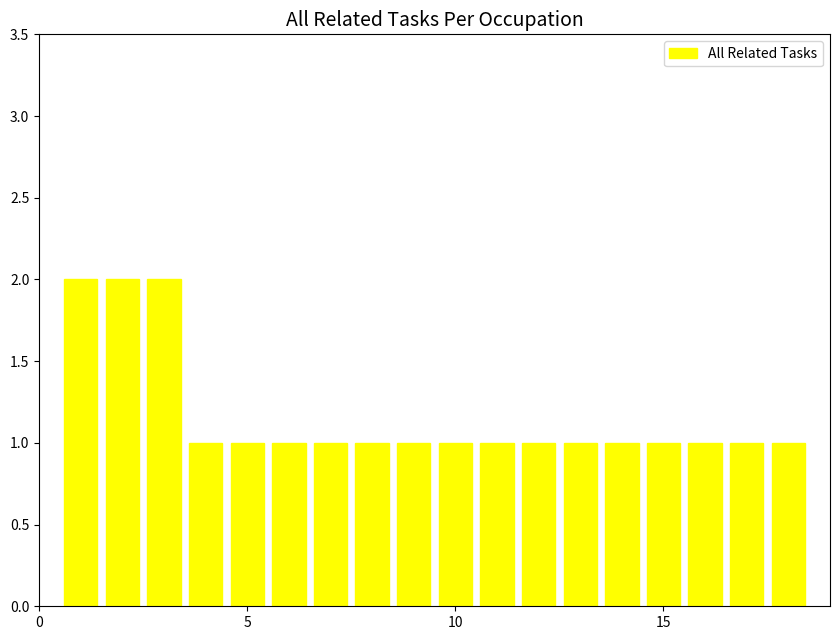

What is the difference between the maximum and minimum values?

1